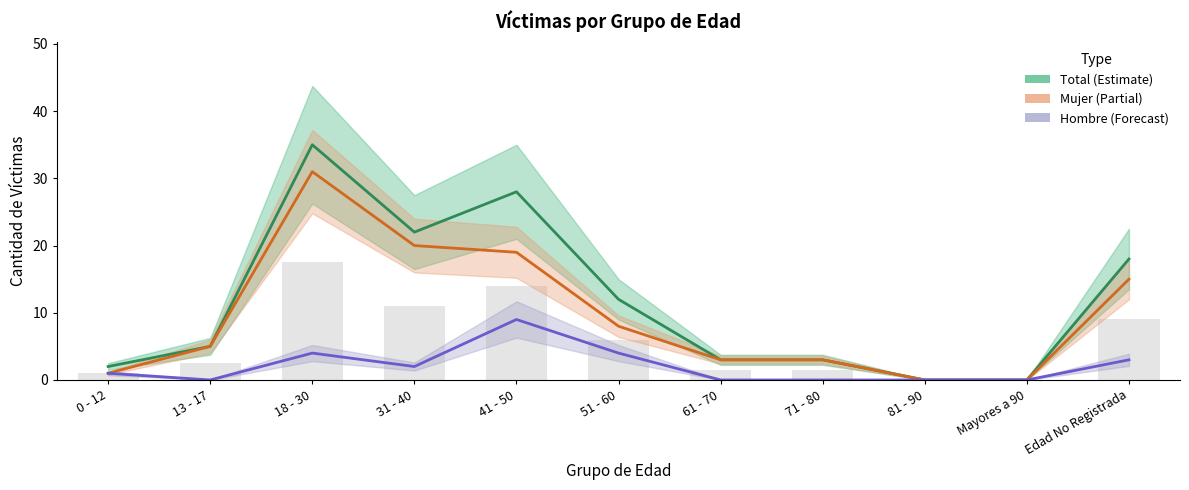

What position from the left is 0 - 12?

1